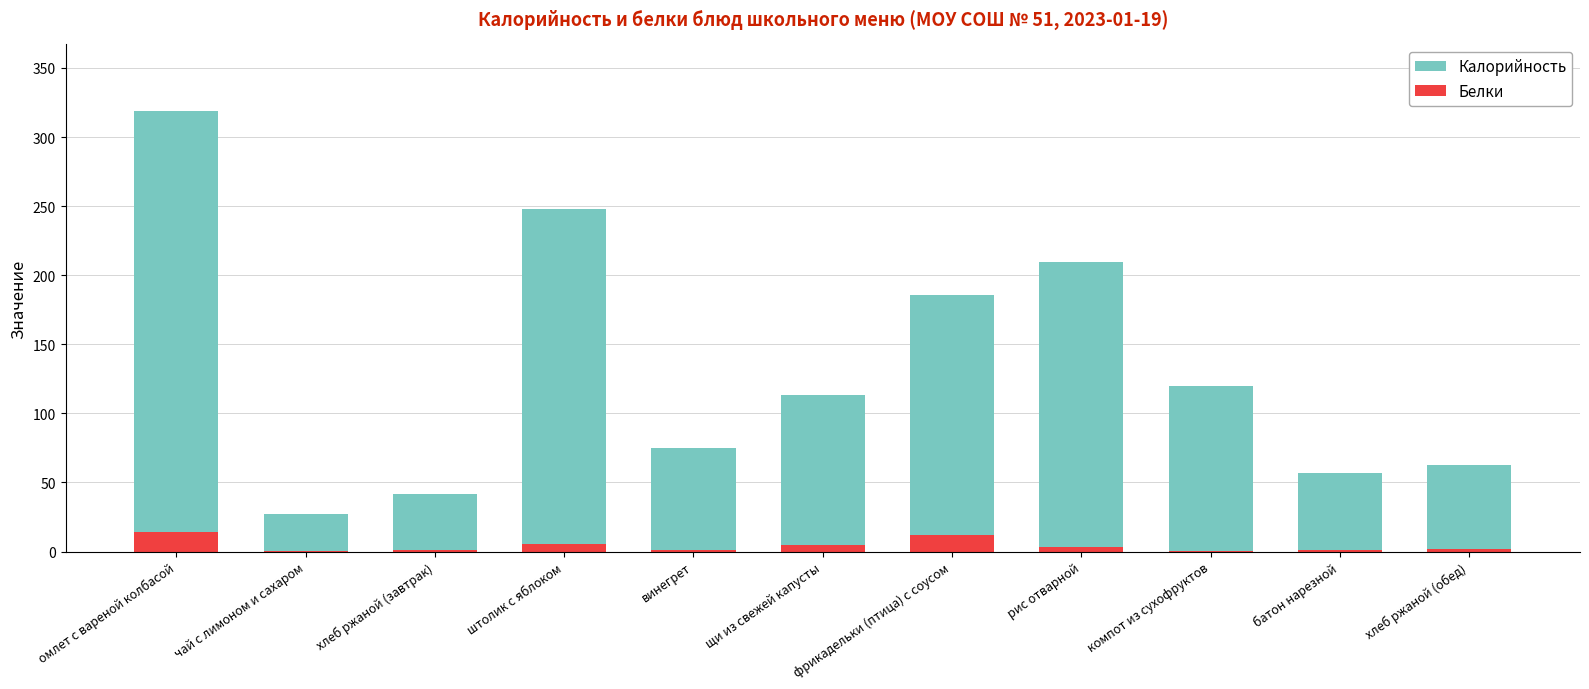

Rank the series by their maximum value, from highest to lowest.

Калорийность, Белки